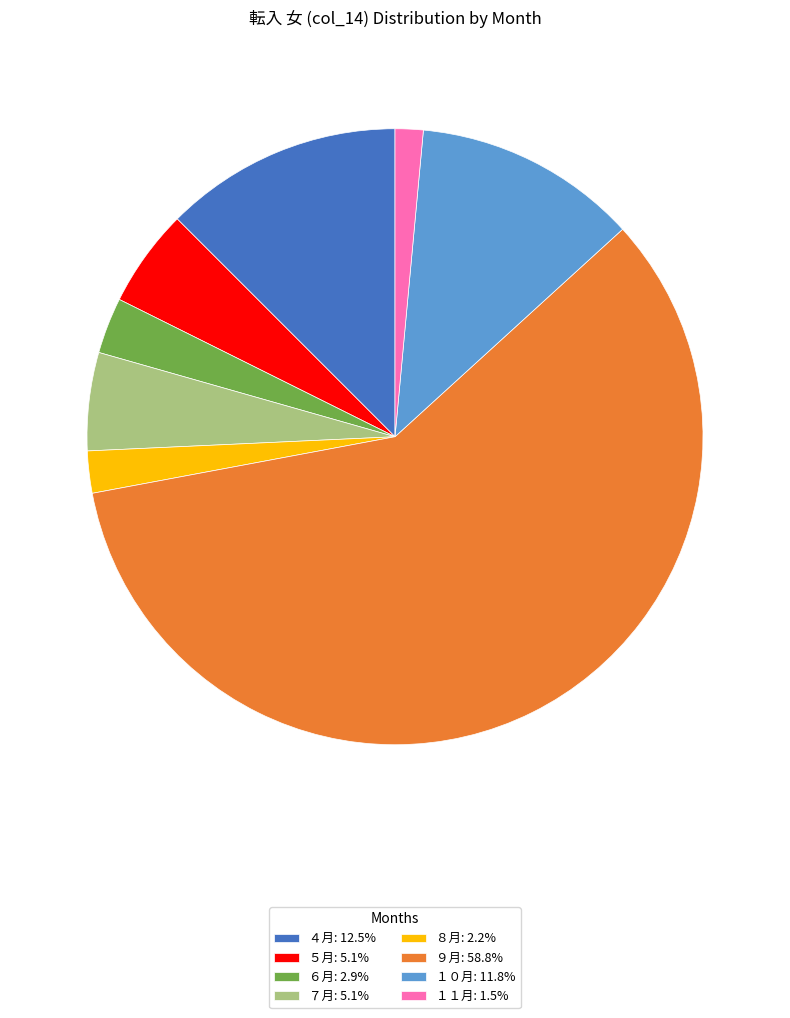

What is the smallest slice in the pie chart?

１１月